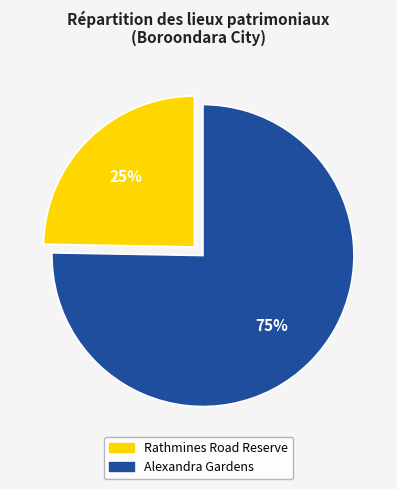

Combined, do Rathmines Road Reserve and Alexandra Gardens account for over 50%?

Yes